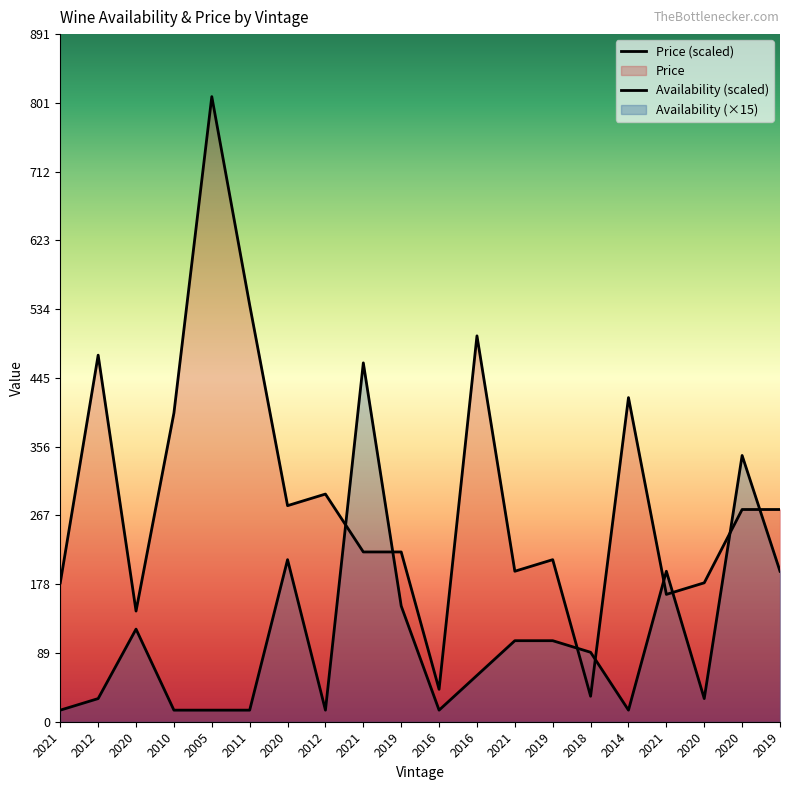

How many distinct data groups are displayed?

2